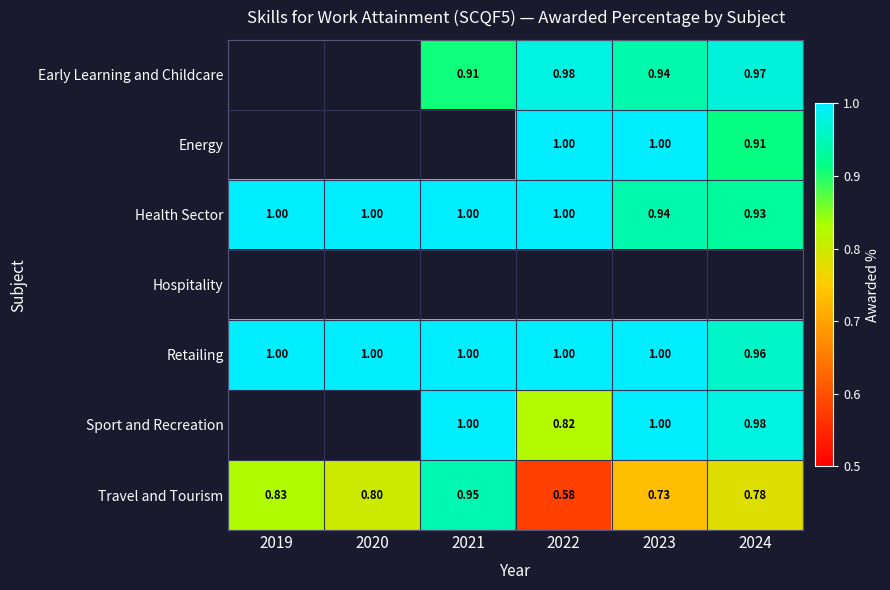

What is the spread (max minus min) of values at 2024?

0.2